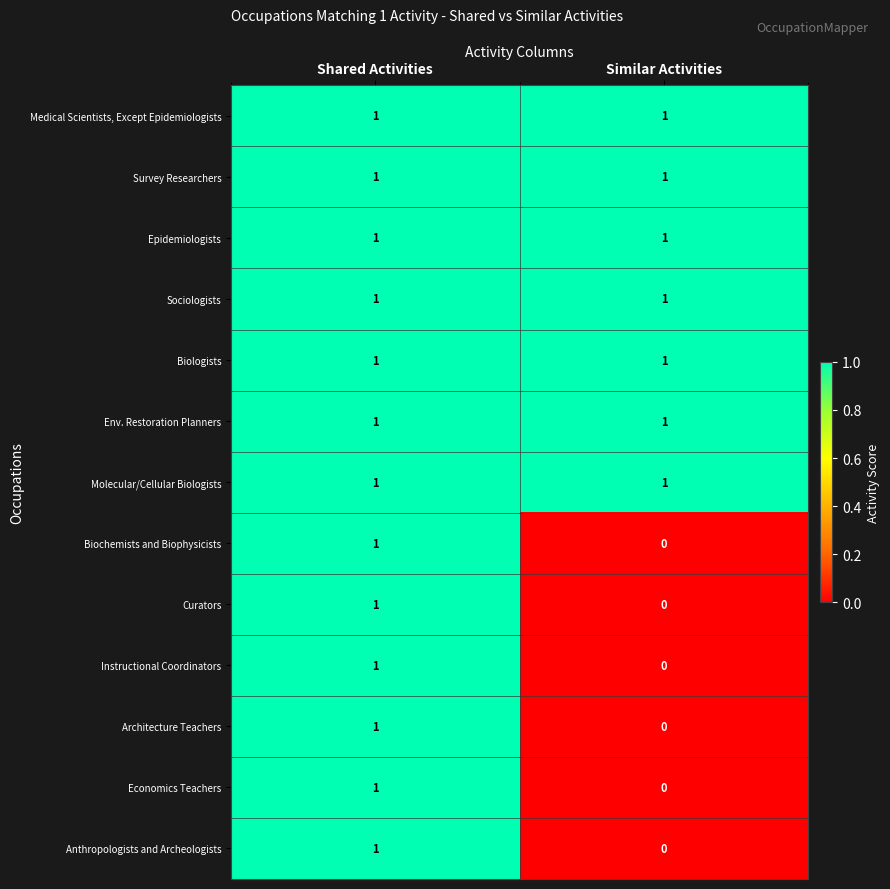

The Epidemiologists series shows 1 at Similar Activities. True or false?

True